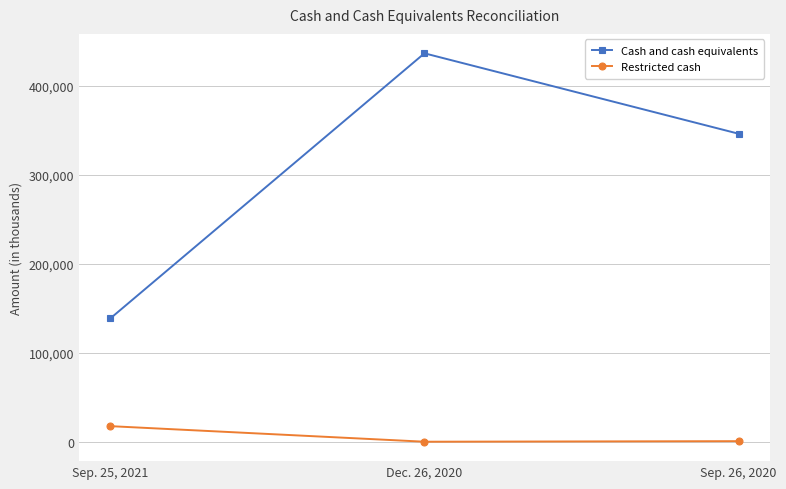

How many lines are shown in the chart?

2